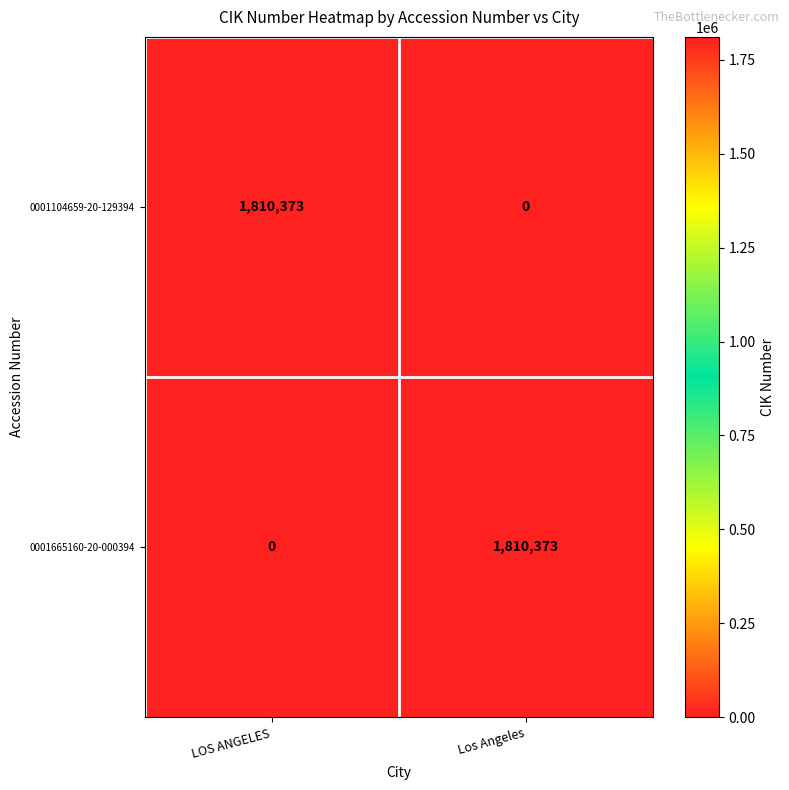

List the labels in order of 0001104659-20-129394 value, smallest first.

Los Angeles, LOS ANGELES